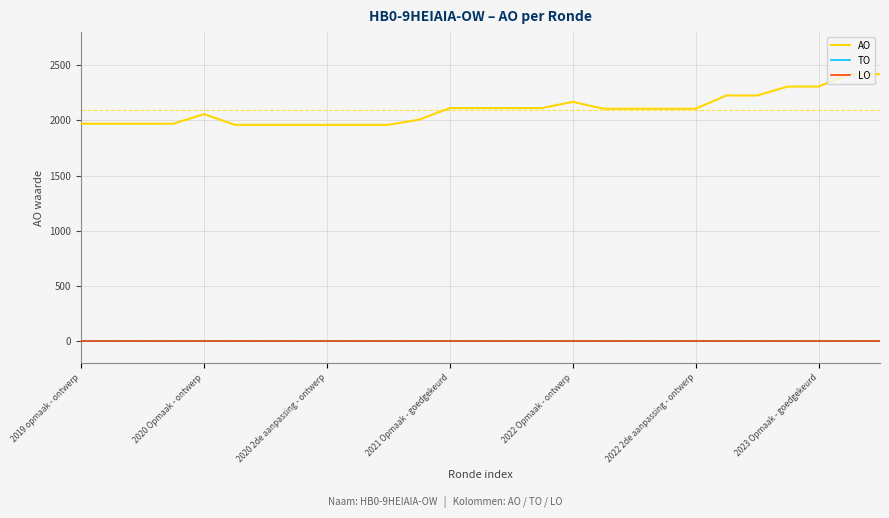

What is the sum of all AO values?

56648